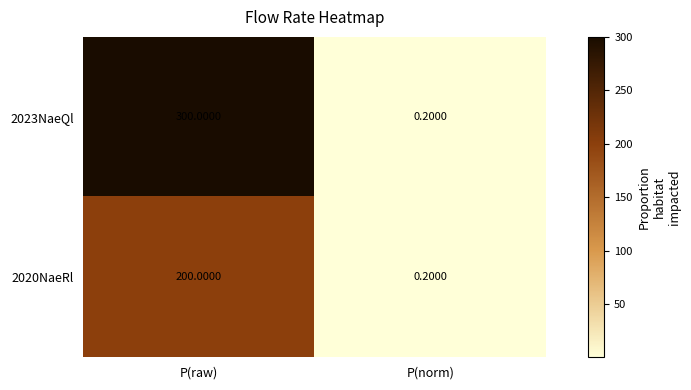

What is the average value of the 2020NaeRl series?

100.1